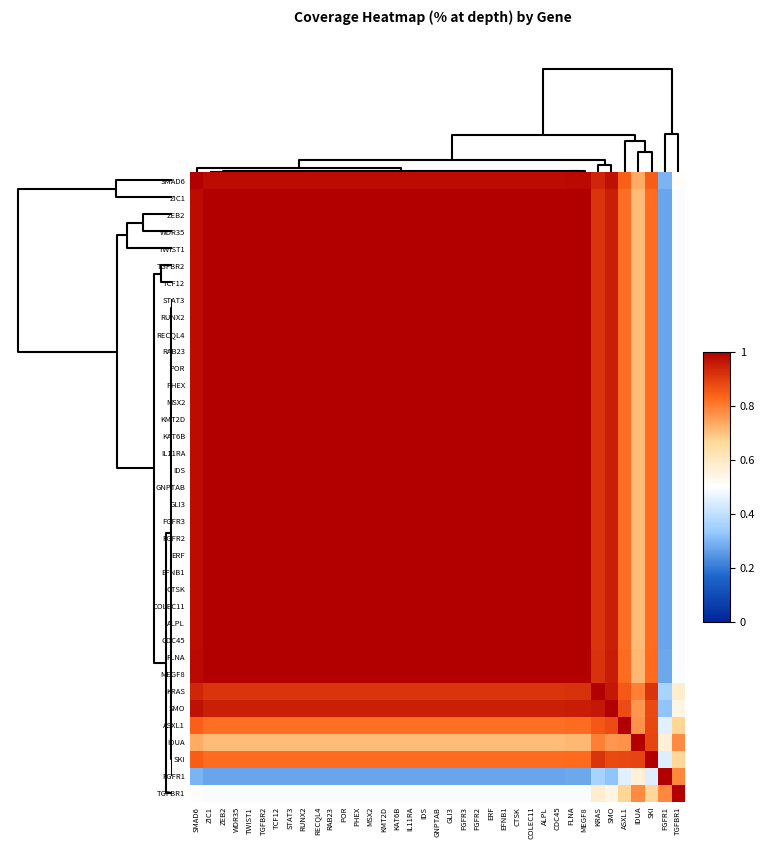

Reading left to right, list all the values displayed in this chart.

SMAD6: SMAD6=1.0	ZIC1=1.0	ZEB2=1.0	WDR35=1.0	TWIST1=1.0	TGFBR2=1.0	TCF12=1.0	STAT3=1.0	RUNX2=1.0	RECQL4=1.0	RAB23=1.0	POR=1.0	PHEX=1.0	MSX2=1.0	KMT2D=1.0	KAT6B=1.0	IL11RA=1.0	IDS=1.0	GNPTAB=1.0	GLI3=1.0	FGFR3=1.0	FGFR2=1.0	ERF=1.0	EFNB1=1.0	CTSK=1.0	COLEC11=1.0	ALPL=1.0	CDC45=1.0	FLNA=1.0	MEGF8=1.0	KRAS=0.9	SMO=1.0	ASXL1=0.8	IDUA=0.7	SKI=0.8	FGFR1=0.3	TGFBR1=0.5
ZIC1: SMAD6=1.0	ZIC1=1.0	ZEB2=1.0	WDR35=1.0	TWIST1=1.0	TGFBR2=1.0	TCF12=1.0	STAT3=1.0	RUNX2=1.0	RECQL4=1.0	RAB23=1.0	POR=1.0	PHEX=1.0	MSX2=1.0	KMT2D=1.0	KAT6B=1.0	IL11RA=1.0	IDS=1.0	GNPTAB=1.0	GLI3=1.0	FGFR3=1.0	FGFR2=1.0	ERF=1.0	EFNB1=1.0	CTSK=1.0	COLEC11=1.0	ALPL=1.0	CDC45=1.0	FLNA=1.0	MEGF8=1.0	KRAS=0.9	SMO=0.9	ASXL1=0.8	IDUA=0.7	SKI=0.8	FGFR1=0.3	TGFBR1=0.5
ZEB2: SMAD6=1.0	ZIC1=1.0	ZEB2=1.0	WDR35=1.0	TWIST1=1.0	TGFBR2=1.0	TCF12=1.0	STAT3=1.0	RUNX2=1.0	RECQL4=1.0	RAB23=1.0	POR=1.0	PHEX=1.0	MSX2=1.0	KMT2D=1.0	KAT6B=1.0	IL11RA=1.0	IDS=1.0	GNPTAB=1.0	GLI3=1.0	FGFR3=1.0	FGFR2=1.0	ERF=1.0	EFNB1=1.0	CTSK=1.0	COLEC11=1.0	ALPL=1.0	CDC45=1.0	FLNA=1.0	MEGF8=1.0	KRAS=0.9	SMO=0.9	ASXL1=0.8	IDUA=0.7	SKI=0.8	FGFR1=0.3	TGFBR1=0.5
WDR35: SMAD6=1.0	ZIC1=1.0	ZEB2=1.0	WDR35=1.0	TWIST1=1.0	TGFBR2=1.0	TCF12=1.0	STAT3=1.0	RUNX2=1.0	RECQL4=1.0	RAB23=1.0	POR=1.0	PHEX=1.0	MSX2=1.0	KMT2D=1.0	KAT6B=1.0	IL11RA=1.0	IDS=1.0	GNPTAB=1.0	GLI3=1.0	FGFR3=1.0	FGFR2=1.0	ERF=1.0	EFNB1=1.0	CTSK=1.0	COLEC11=1.0	ALPL=1.0	CDC45=1.0	FLNA=1.0	MEGF8=1.0	KRAS=0.9	SMO=0.9	ASXL1=0.8	IDUA=0.7	SKI=0.8	FGFR1=0.3	TGFBR1=0.5
TWIST1: SMAD6=1.0	ZIC1=1.0	ZEB2=1.0	WDR35=1.0	TWIST1=1.0	TGFBR2=1.0	TCF12=1.0	STAT3=1.0	RUNX2=1.0	RECQL4=1.0	RAB23=1.0	POR=1.0	PHEX=1.0	MSX2=1.0	KMT2D=1.0	KAT6B=1.0	IL11RA=1.0	IDS=1.0	GNPTAB=1.0	GLI3=1.0	FGFR3=1.0	FGFR2=1.0	ERF=1.0	EFNB1=1.0	CTSK=1.0	COLEC11=1.0	ALPL=1.0	CDC45=1.0	FLNA=1.0	MEGF8=1.0	KRAS=0.9	SMO=0.9	ASXL1=0.8	IDUA=0.7	SKI=0.8	FGFR1=0.3	TGFBR1=0.5
TGFBR2: SMAD6=1.0	ZIC1=1.0	ZEB2=1.0	WDR35=1.0	TWIST1=1.0	TGFBR2=1.0	TCF12=1.0	STAT3=1.0	RUNX2=1.0	RECQL4=1.0	RAB23=1.0	POR=1.0	PHEX=1.0	MSX2=1.0	KMT2D=1.0	KAT6B=1.0	IL11RA=1.0	IDS=1.0	GNPTAB=1.0	GLI3=1.0	FGFR3=1.0	FGFR2=1.0	ERF=1.0	EFNB1=1.0	CTSK=1.0	COLEC11=1.0	ALPL=1.0	CDC45=1.0	FLNA=1.0	MEGF8=1.0	KRAS=0.9	SMO=0.9	ASXL1=0.8	IDUA=0.7	SKI=0.8	FGFR1=0.3	TGFBR1=0.5
TCF12: SMAD6=1.0	ZIC1=1.0	ZEB2=1.0	WDR35=1.0	TWIST1=1.0	TGFBR2=1.0	TCF12=1.0	STAT3=1.0	RUNX2=1.0	RECQL4=1.0	RAB23=1.0	POR=1.0	PHEX=1.0	MSX2=1.0	KMT2D=1.0	KAT6B=1.0	IL11RA=1.0	IDS=1.0	GNPTAB=1.0	GLI3=1.0	FGFR3=1.0	FGFR2=1.0	ERF=1.0	EFNB1=1.0	CTSK=1.0	COLEC11=1.0	ALPL=1.0	CDC45=1.0	FLNA=1.0	MEGF8=1.0	KRAS=0.9	SMO=0.9	ASXL1=0.8	IDUA=0.7	SKI=0.8	FGFR1=0.3	TGFBR1=0.5
STAT3: SMAD6=1.0	ZIC1=1.0	ZEB2=1.0	WDR35=1.0	TWIST1=1.0	TGFBR2=1.0	TCF12=1.0	STAT3=1.0	RUNX2=1.0	RECQL4=1.0	RAB23=1.0	POR=1.0	PHEX=1.0	MSX2=1.0	KMT2D=1.0	KAT6B=1.0	IL11RA=1.0	IDS=1.0	GNPTAB=1.0	GLI3=1.0	FGFR3=1.0	FGFR2=1.0	ERF=1.0	EFNB1=1.0	CTSK=1.0	COLEC11=1.0	ALPL=1.0	CDC45=1.0	FLNA=1.0	MEGF8=1.0	KRAS=0.9	SMO=0.9	ASXL1=0.8	IDUA=0.7	SKI=0.8	FGFR1=0.3	TGFBR1=0.5
RUNX2: SMAD6=1.0	ZIC1=1.0	ZEB2=1.0	WDR35=1.0	TWIST1=1.0	TGFBR2=1.0	TCF12=1.0	STAT3=1.0	RUNX2=1.0	RECQL4=1.0	RAB23=1.0	POR=1.0	PHEX=1.0	MSX2=1.0	KMT2D=1.0	KAT6B=1.0	IL11RA=1.0	IDS=1.0	GNPTAB=1.0	GLI3=1.0	FGFR3=1.0	FGFR2=1.0	ERF=1.0	EFNB1=1.0	CTSK=1.0	COLEC11=1.0	ALPL=1.0	CDC45=1.0	FLNA=1.0	MEGF8=1.0	KRAS=0.9	SMO=0.9	ASXL1=0.8	IDUA=0.7	SKI=0.8	FGFR1=0.3	TGFBR1=0.5
RECQL4: SMAD6=1.0	ZIC1=1.0	ZEB2=1.0	WDR35=1.0	TWIST1=1.0	TGFBR2=1.0	TCF12=1.0	STAT3=1.0	RUNX2=1.0	RECQL4=1.0	RAB23=1.0	POR=1.0	PHEX=1.0	MSX2=1.0	KMT2D=1.0	KAT6B=1.0	IL11RA=1.0	IDS=1.0	GNPTAB=1.0	GLI3=1.0	FGFR3=1.0	FGFR2=1.0	ERF=1.0	EFNB1=1.0	CTSK=1.0	COLEC11=1.0	ALPL=1.0	CDC45=1.0	FLNA=1.0	MEGF8=1.0	KRAS=0.9	SMO=0.9	ASXL1=0.8	IDUA=0.7	SKI=0.8	FGFR1=0.3	TGFBR1=0.5
RAB23: SMAD6=1.0	ZIC1=1.0	ZEB2=1.0	WDR35=1.0	TWIST1=1.0	TGFBR2=1.0	TCF12=1.0	STAT3=1.0	RUNX2=1.0	RECQL4=1.0	RAB23=1.0	POR=1.0	PHEX=1.0	MSX2=1.0	KMT2D=1.0	KAT6B=1.0	IL11RA=1.0	IDS=1.0	GNPTAB=1.0	GLI3=1.0	FGFR3=1.0	FGFR2=1.0	ERF=1.0	EFNB1=1.0	CTSK=1.0	COLEC11=1.0	ALPL=1.0	CDC45=1.0	FLNA=1.0	MEGF8=1.0	KRAS=0.9	SMO=0.9	ASXL1=0.8	IDUA=0.7	SKI=0.8	FGFR1=0.3	TGFBR1=0.5
POR: SMAD6=1.0	ZIC1=1.0	ZEB2=1.0	WDR35=1.0	TWIST1=1.0	TGFBR2=1.0	TCF12=1.0	STAT3=1.0	RUNX2=1.0	RECQL4=1.0	RAB23=1.0	POR=1.0	PHEX=1.0	MSX2=1.0	KMT2D=1.0	KAT6B=1.0	IL11RA=1.0	IDS=1.0	GNPTAB=1.0	GLI3=1.0	FGFR3=1.0	FGFR2=1.0	ERF=1.0	EFNB1=1.0	CTSK=1.0	COLEC11=1.0	ALPL=1.0	CDC45=1.0	FLNA=1.0	MEGF8=1.0	KRAS=0.9	SMO=0.9	ASXL1=0.8	IDUA=0.7	SKI=0.8	FGFR1=0.3	TGFBR1=0.5
PHEX: SMAD6=1.0	ZIC1=1.0	ZEB2=1.0	WDR35=1.0	TWIST1=1.0	TGFBR2=1.0	TCF12=1.0	STAT3=1.0	RUNX2=1.0	RECQL4=1.0	RAB23=1.0	POR=1.0	PHEX=1.0	MSX2=1.0	KMT2D=1.0	KAT6B=1.0	IL11RA=1.0	IDS=1.0	GNPTAB=1.0	GLI3=1.0	FGFR3=1.0	FGFR2=1.0	ERF=1.0	EFNB1=1.0	CTSK=1.0	COLEC11=1.0	ALPL=1.0	CDC45=1.0	FLNA=1.0	MEGF8=1.0	KRAS=0.9	SMO=0.9	ASXL1=0.8	IDUA=0.7	SKI=0.8	FGFR1=0.3	TGFBR1=0.5
MSX2: SMAD6=1.0	ZIC1=1.0	ZEB2=1.0	WDR35=1.0	TWIST1=1.0	TGFBR2=1.0	TCF12=1.0	STAT3=1.0	RUNX2=1.0	RECQL4=1.0	RAB23=1.0	POR=1.0	PHEX=1.0	MSX2=1.0	KMT2D=1.0	KAT6B=1.0	IL11RA=1.0	IDS=1.0	GNPTAB=1.0	GLI3=1.0	FGFR3=1.0	FGFR2=1.0	ERF=1.0	EFNB1=1.0	CTSK=1.0	COLEC11=1.0	ALPL=1.0	CDC45=1.0	FLNA=1.0	MEGF8=1.0	KRAS=0.9	SMO=0.9	ASXL1=0.8	IDUA=0.7	SKI=0.8	FGFR1=0.3	TGFBR1=0.5
KMT2D: SMAD6=1.0	ZIC1=1.0	ZEB2=1.0	WDR35=1.0	TWIST1=1.0	TGFBR2=1.0	TCF12=1.0	STAT3=1.0	RUNX2=1.0	RECQL4=1.0	RAB23=1.0	POR=1.0	PHEX=1.0	MSX2=1.0	KMT2D=1.0	KAT6B=1.0	IL11RA=1.0	IDS=1.0	GNPTAB=1.0	GLI3=1.0	FGFR3=1.0	FGFR2=1.0	ERF=1.0	EFNB1=1.0	CTSK=1.0	COLEC11=1.0	ALPL=1.0	CDC45=1.0	FLNA=1.0	MEGF8=1.0	KRAS=0.9	SMO=0.9	ASXL1=0.8	IDUA=0.7	SKI=0.8	FGFR1=0.3	TGFBR1=0.5
KAT6B: SMAD6=1.0	ZIC1=1.0	ZEB2=1.0	WDR35=1.0	TWIST1=1.0	TGFBR2=1.0	TCF12=1.0	STAT3=1.0	RUNX2=1.0	RECQL4=1.0	RAB23=1.0	POR=1.0	PHEX=1.0	MSX2=1.0	KMT2D=1.0	KAT6B=1.0	IL11RA=1.0	IDS=1.0	GNPTAB=1.0	GLI3=1.0	FGFR3=1.0	FGFR2=1.0	ERF=1.0	EFNB1=1.0	CTSK=1.0	COLEC11=1.0	ALPL=1.0	CDC45=1.0	FLNA=1.0	MEGF8=1.0	KRAS=0.9	SMO=0.9	ASXL1=0.8	IDUA=0.7	SKI=0.8	FGFR1=0.3	TGFBR1=0.5
IL11RA: SMAD6=1.0	ZIC1=1.0	ZEB2=1.0	WDR35=1.0	TWIST1=1.0	TGFBR2=1.0	TCF12=1.0	STAT3=1.0	RUNX2=1.0	RECQL4=1.0	RAB23=1.0	POR=1.0	PHEX=1.0	MSX2=1.0	KMT2D=1.0	KAT6B=1.0	IL11RA=1.0	IDS=1.0	GNPTAB=1.0	GLI3=1.0	FGFR3=1.0	FGFR2=1.0	ERF=1.0	EFNB1=1.0	CTSK=1.0	COLEC11=1.0	ALPL=1.0	CDC45=1.0	FLNA=1.0	MEGF8=1.0	KRAS=0.9	SMO=0.9	ASXL1=0.8	IDUA=0.7	SKI=0.8	FGFR1=0.3	TGFBR1=0.5
IDS: SMAD6=1.0	ZIC1=1.0	ZEB2=1.0	WDR35=1.0	TWIST1=1.0	TGFBR2=1.0	TCF12=1.0	STAT3=1.0	RUNX2=1.0	RECQL4=1.0	RAB23=1.0	POR=1.0	PHEX=1.0	MSX2=1.0	KMT2D=1.0	KAT6B=1.0	IL11RA=1.0	IDS=1.0	GNPTAB=1.0	GLI3=1.0	FGFR3=1.0	FGFR2=1.0	ERF=1.0	EFNB1=1.0	CTSK=1.0	COLEC11=1.0	ALPL=1.0	CDC45=1.0	FLNA=1.0	MEGF8=1.0	KRAS=0.9	SMO=0.9	ASXL1=0.8	IDUA=0.7	SKI=0.8	FGFR1=0.3	TGFBR1=0.5
GNPTAB: SMAD6=1.0	ZIC1=1.0	ZEB2=1.0	WDR35=1.0	TWIST1=1.0	TGFBR2=1.0	TCF12=1.0	STAT3=1.0	RUNX2=1.0	RECQL4=1.0	RAB23=1.0	POR=1.0	PHEX=1.0	MSX2=1.0	KMT2D=1.0	KAT6B=1.0	IL11RA=1.0	IDS=1.0	GNPTAB=1.0	GLI3=1.0	FGFR3=1.0	FGFR2=1.0	ERF=1.0	EFNB1=1.0	CTSK=1.0	COLEC11=1.0	ALPL=1.0	CDC45=1.0	FLNA=1.0	MEGF8=1.0	KRAS=0.9	SMO=0.9	ASXL1=0.8	IDUA=0.7	SKI=0.8	FGFR1=0.3	TGFBR1=0.5
GLI3: SMAD6=1.0	ZIC1=1.0	ZEB2=1.0	WDR35=1.0	TWIST1=1.0	TGFBR2=1.0	TCF12=1.0	STAT3=1.0	RUNX2=1.0	RECQL4=1.0	RAB23=1.0	POR=1.0	PHEX=1.0	MSX2=1.0	KMT2D=1.0	KAT6B=1.0	IL11RA=1.0	IDS=1.0	GNPTAB=1.0	GLI3=1.0	FGFR3=1.0	FGFR2=1.0	ERF=1.0	EFNB1=1.0	CTSK=1.0	COLEC11=1.0	ALPL=1.0	CDC45=1.0	FLNA=1.0	MEGF8=1.0	KRAS=0.9	SMO=0.9	ASXL1=0.8	IDUA=0.7	SKI=0.8	FGFR1=0.3	TGFBR1=0.5
FGFR3: SMAD6=1.0	ZIC1=1.0	ZEB2=1.0	WDR35=1.0	TWIST1=1.0	TGFBR2=1.0	TCF12=1.0	STAT3=1.0	RUNX2=1.0	RECQL4=1.0	RAB23=1.0	POR=1.0	PHEX=1.0	MSX2=1.0	KMT2D=1.0	KAT6B=1.0	IL11RA=1.0	IDS=1.0	GNPTAB=1.0	GLI3=1.0	FGFR3=1.0	FGFR2=1.0	ERF=1.0	EFNB1=1.0	CTSK=1.0	COLEC11=1.0	ALPL=1.0	CDC45=1.0	FLNA=1.0	MEGF8=1.0	KRAS=0.9	SMO=0.9	ASXL1=0.8	IDUA=0.7	SKI=0.8	FGFR1=0.3	TGFBR1=0.5
FGFR2: SMAD6=1.0	ZIC1=1.0	ZEB2=1.0	WDR35=1.0	TWIST1=1.0	TGFBR2=1.0	TCF12=1.0	STAT3=1.0	RUNX2=1.0	RECQL4=1.0	RAB23=1.0	POR=1.0	PHEX=1.0	MSX2=1.0	KMT2D=1.0	KAT6B=1.0	IL11RA=1.0	IDS=1.0	GNPTAB=1.0	GLI3=1.0	FGFR3=1.0	FGFR2=1.0	ERF=1.0	EFNB1=1.0	CTSK=1.0	COLEC11=1.0	ALPL=1.0	CDC45=1.0	FLNA=1.0	MEGF8=1.0	KRAS=0.9	SMO=0.9	ASXL1=0.8	IDUA=0.7	SKI=0.8	FGFR1=0.3	TGFBR1=0.5
ERF: SMAD6=1.0	ZIC1=1.0	ZEB2=1.0	WDR35=1.0	TWIST1=1.0	TGFBR2=1.0	TCF12=1.0	STAT3=1.0	RUNX2=1.0	RECQL4=1.0	RAB23=1.0	POR=1.0	PHEX=1.0	MSX2=1.0	KMT2D=1.0	KAT6B=1.0	IL11RA=1.0	IDS=1.0	GNPTAB=1.0	GLI3=1.0	FGFR3=1.0	FGFR2=1.0	ERF=1.0	EFNB1=1.0	CTSK=1.0	COLEC11=1.0	ALPL=1.0	CDC45=1.0	FLNA=1.0	MEGF8=1.0	KRAS=0.9	SMO=0.9	ASXL1=0.8	IDUA=0.7	SKI=0.8	FGFR1=0.3	TGFBR1=0.5
EFNB1: SMAD6=1.0	ZIC1=1.0	ZEB2=1.0	WDR35=1.0	TWIST1=1.0	TGFBR2=1.0	TCF12=1.0	STAT3=1.0	RUNX2=1.0	RECQL4=1.0	RAB23=1.0	POR=1.0	PHEX=1.0	MSX2=1.0	KMT2D=1.0	KAT6B=1.0	IL11RA=1.0	IDS=1.0	GNPTAB=1.0	GLI3=1.0	FGFR3=1.0	FGFR2=1.0	ERF=1.0	EFNB1=1.0	CTSK=1.0	COLEC11=1.0	ALPL=1.0	CDC45=1.0	FLNA=1.0	MEGF8=1.0	KRAS=0.9	SMO=0.9	ASXL1=0.8	IDUA=0.7	SKI=0.8	FGFR1=0.3	TGFBR1=0.5
CTSK: SMAD6=1.0	ZIC1=1.0	ZEB2=1.0	WDR35=1.0	TWIST1=1.0	TGFBR2=1.0	TCF12=1.0	STAT3=1.0	RUNX2=1.0	RECQL4=1.0	RAB23=1.0	POR=1.0	PHEX=1.0	MSX2=1.0	KMT2D=1.0	KAT6B=1.0	IL11RA=1.0	IDS=1.0	GNPTAB=1.0	GLI3=1.0	FGFR3=1.0	FGFR2=1.0	ERF=1.0	EFNB1=1.0	CTSK=1.0	COLEC11=1.0	ALPL=1.0	CDC45=1.0	FLNA=1.0	MEGF8=1.0	KRAS=0.9	SMO=0.9	ASXL1=0.8	IDUA=0.7	SKI=0.8	FGFR1=0.3	TGFBR1=0.5
COLEC11: SMAD6=1.0	ZIC1=1.0	ZEB2=1.0	WDR35=1.0	TWIST1=1.0	TGFBR2=1.0	TCF12=1.0	STAT3=1.0	RUNX2=1.0	RECQL4=1.0	RAB23=1.0	POR=1.0	PHEX=1.0	MSX2=1.0	KMT2D=1.0	KAT6B=1.0	IL11RA=1.0	IDS=1.0	GNPTAB=1.0	GLI3=1.0	FGFR3=1.0	FGFR2=1.0	ERF=1.0	EFNB1=1.0	CTSK=1.0	COLEC11=1.0	ALPL=1.0	CDC45=1.0	FLNA=1.0	MEGF8=1.0	KRAS=0.9	SMO=0.9	ASXL1=0.8	IDUA=0.7	SKI=0.8	FGFR1=0.3	TGFBR1=0.5
ALPL: SMAD6=1.0	ZIC1=1.0	ZEB2=1.0	WDR35=1.0	TWIST1=1.0	TGFBR2=1.0	TCF12=1.0	STAT3=1.0	RUNX2=1.0	RECQL4=1.0	RAB23=1.0	POR=1.0	PHEX=1.0	MSX2=1.0	KMT2D=1.0	KAT6B=1.0	IL11RA=1.0	IDS=1.0	GNPTAB=1.0	GLI3=1.0	FGFR3=1.0	FGFR2=1.0	ERF=1.0	EFNB1=1.0	CTSK=1.0	COLEC11=1.0	ALPL=1.0	CDC45=1.0	FLNA=1.0	MEGF8=1.0	KRAS=0.9	SMO=0.9	ASXL1=0.8	IDUA=0.7	SKI=0.8	FGFR1=0.3	TGFBR1=0.5
CDC45: SMAD6=1.0	ZIC1=1.0	ZEB2=1.0	WDR35=1.0	TWIST1=1.0	TGFBR2=1.0	TCF12=1.0	STAT3=1.0	RUNX2=1.0	RECQL4=1.0	RAB23=1.0	POR=1.0	PHEX=1.0	MSX2=1.0	KMT2D=1.0	KAT6B=1.0	IL11RA=1.0	IDS=1.0	GNPTAB=1.0	GLI3=1.0	FGFR3=1.0	FGFR2=1.0	ERF=1.0	EFNB1=1.0	CTSK=1.0	COLEC11=1.0	ALPL=1.0	CDC45=1.0	FLNA=1.0	MEGF8=1.0	KRAS=0.9	SMO=0.9	ASXL1=0.8	IDUA=0.7	SKI=0.8	FGFR1=0.3	TGFBR1=0.5
FLNA: SMAD6=1.0	ZIC1=1.0	ZEB2=1.0	WDR35=1.0	TWIST1=1.0	TGFBR2=1.0	TCF12=1.0	STAT3=1.0	RUNX2=1.0	RECQL4=1.0	RAB23=1.0	POR=1.0	PHEX=1.0	MSX2=1.0	KMT2D=1.0	KAT6B=1.0	IL11RA=1.0	IDS=1.0	GNPTAB=1.0	GLI3=1.0	FGFR3=1.0	FGFR2=1.0	ERF=1.0	EFNB1=1.0	CTSK=1.0	COLEC11=1.0	ALPL=1.0	CDC45=1.0	FLNA=1.0	MEGF8=1.0	KRAS=0.9	SMO=1.0	ASXL1=0.8	IDUA=0.7	SKI=0.8	FGFR1=0.3	TGFBR1=0.5
MEGF8: SMAD6=1.0	ZIC1=1.0	ZEB2=1.0	WDR35=1.0	TWIST1=1.0	TGFBR2=1.0	TCF12=1.0	STAT3=1.0	RUNX2=1.0	RECQL4=1.0	RAB23=1.0	POR=1.0	PHEX=1.0	MSX2=1.0	KMT2D=1.0	KAT6B=1.0	IL11RA=1.0	IDS=1.0	GNPTAB=1.0	GLI3=1.0	FGFR3=1.0	FGFR2=1.0	ERF=1.0	EFNB1=1.0	CTSK=1.0	COLEC11=1.0	ALPL=1.0	CDC45=1.0	FLNA=1.0	MEGF8=1.0	KRAS=0.9	SMO=1.0	ASXL1=0.8	IDUA=0.7	SKI=0.8	FGFR1=0.3	TGFBR1=0.5
KRAS: SMAD6=0.9	ZIC1=0.9	ZEB2=0.9	WDR35=0.9	TWIST1=0.9	TGFBR2=0.9	TCF12=0.9	STAT3=0.9	RUNX2=0.9	RECQL4=0.9	RAB23=0.9	POR=0.9	PHEX=0.9	MSX2=0.9	KMT2D=0.9	KAT6B=0.9	IL11RA=0.9	IDS=0.9	GNPTAB=0.9	GLI3=0.9	FGFR3=0.9	FGFR2=0.9	ERF=0.9	EFNB1=0.9	CTSK=0.9	COLEC11=0.9	ALPL=0.9	CDC45=0.9	FLNA=0.9	MEGF8=0.9	KRAS=1.0	SMO=1.0	ASXL1=0.9	IDUA=0.8	SKI=0.9	FGFR1=0.4	TGFBR1=0.6
SMO: SMAD6=1.0	ZIC1=0.9	ZEB2=0.9	WDR35=0.9	TWIST1=0.9	TGFBR2=0.9	TCF12=0.9	STAT3=0.9	RUNX2=0.9	RECQL4=0.9	RAB23=0.9	POR=0.9	PHEX=0.9	MSX2=0.9	KMT2D=0.9	KAT6B=0.9	IL11RA=0.9	IDS=0.9	GNPTAB=0.9	GLI3=0.9	FGFR3=0.9	FGFR2=0.9	ERF=0.9	EFNB1=0.9	CTSK=0.9	COLEC11=0.9	ALPL=0.9	CDC45=0.9	FLNA=1.0	MEGF8=1.0	KRAS=1.0	SMO=1.0	ASXL1=0.9	IDUA=0.8	SKI=0.9	FGFR1=0.3	TGFBR1=0.5
ASXL1: SMAD6=0.8	ZIC1=0.8	ZEB2=0.8	WDR35=0.8	TWIST1=0.8	TGFBR2=0.8	TCF12=0.8	STAT3=0.8	RUNX2=0.8	RECQL4=0.8	RAB23=0.8	POR=0.8	PHEX=0.8	MSX2=0.8	KMT2D=0.8	KAT6B=0.8	IL11RA=0.8	IDS=0.8	GNPTAB=0.8	GLI3=0.8	FGFR3=0.8	FGFR2=0.8	ERF=0.8	EFNB1=0.8	CTSK=0.8	COLEC11=0.8	ALPL=0.8	CDC45=0.8	FLNA=0.8	MEGF8=0.8	KRAS=0.9	SMO=0.9	ASXL1=1.0	IDUA=0.8	SKI=0.9	FGFR1=0.5	TGFBR1=0.7
IDUA: SMAD6=0.7	ZIC1=0.7	ZEB2=0.7	WDR35=0.7	TWIST1=0.7	TGFBR2=0.7	TCF12=0.7	STAT3=0.7	RUNX2=0.7	RECQL4=0.7	RAB23=0.7	POR=0.7	PHEX=0.7	MSX2=0.7	KMT2D=0.7	KAT6B=0.7	IL11RA=0.7	IDS=0.7	GNPTAB=0.7	GLI3=0.7	FGFR3=0.7	FGFR2=0.7	ERF=0.7	EFNB1=0.7	CTSK=0.7	COLEC11=0.7	ALPL=0.7	CDC45=0.7	FLNA=0.7	MEGF8=0.7	KRAS=0.8	SMO=0.8	ASXL1=0.8	IDUA=1.0	SKI=0.9	FGFR1=0.6	TGFBR1=0.8
SKI: SMAD6=0.8	ZIC1=0.8	ZEB2=0.8	WDR35=0.8	TWIST1=0.8	TGFBR2=0.8	TCF12=0.8	STAT3=0.8	RUNX2=0.8	RECQL4=0.8	RAB23=0.8	POR=0.8	PHEX=0.8	MSX2=0.8	KMT2D=0.8	KAT6B=0.8	IL11RA=0.8	IDS=0.8	GNPTAB=0.8	GLI3=0.8	FGFR3=0.8	FGFR2=0.8	ERF=0.8	EFNB1=0.8	CTSK=0.8	COLEC11=0.8	ALPL=0.8	CDC45=0.8	FLNA=0.8	MEGF8=0.8	KRAS=0.9	SMO=0.9	ASXL1=0.9	IDUA=0.9	SKI=1.0	FGFR1=0.4	TGFBR1=0.7
FGFR1: SMAD6=0.3	ZIC1=0.3	ZEB2=0.3	WDR35=0.3	TWIST1=0.3	TGFBR2=0.3	TCF12=0.3	STAT3=0.3	RUNX2=0.3	RECQL4=0.3	RAB23=0.3	POR=0.3	PHEX=0.3	MSX2=0.3	KMT2D=0.3	KAT6B=0.3	IL11RA=0.3	IDS=0.3	GNPTAB=0.3	GLI3=0.3	FGFR3=0.3	FGFR2=0.3	ERF=0.3	EFNB1=0.3	CTSK=0.3	COLEC11=0.3	ALPL=0.3	CDC45=0.3	FLNA=0.3	MEGF8=0.3	KRAS=0.4	SMO=0.3	ASXL1=0.5	IDUA=0.6	SKI=0.4	FGFR1=1.0	TGFBR1=0.8
TGFBR1: SMAD6=0.5	ZIC1=0.5	ZEB2=0.5	WDR35=0.5	TWIST1=0.5	TGFBR2=0.5	TCF12=0.5	STAT3=0.5	RUNX2=0.5	RECQL4=0.5	RAB23=0.5	POR=0.5	PHEX=0.5	MSX2=0.5	KMT2D=0.5	KAT6B=0.5	IL11RA=0.5	IDS=0.5	GNPTAB=0.5	GLI3=0.5	FGFR3=0.5	FGFR2=0.5	ERF=0.5	EFNB1=0.5	CTSK=0.5	COLEC11=0.5	ALPL=0.5	CDC45=0.5	FLNA=0.5	MEGF8=0.5	KRAS=0.6	SMO=0.5	ASXL1=0.7	IDUA=0.8	SKI=0.7	FGFR1=0.8	TGFBR1=1.0